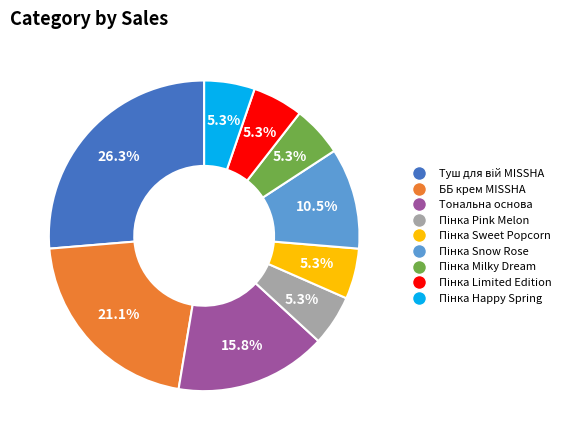

Does any single category account for the majority?

No